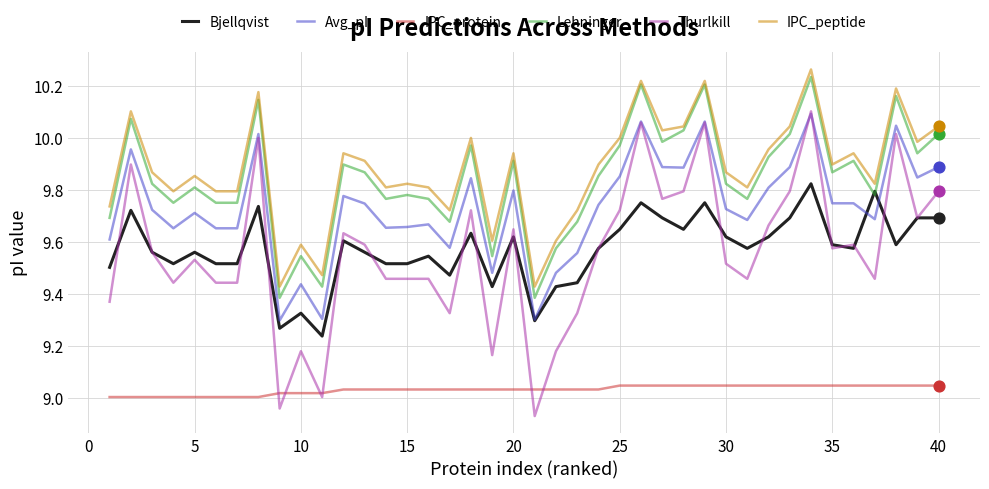

True or false: Bjellqvist and IPC_protein cross at least once.

False